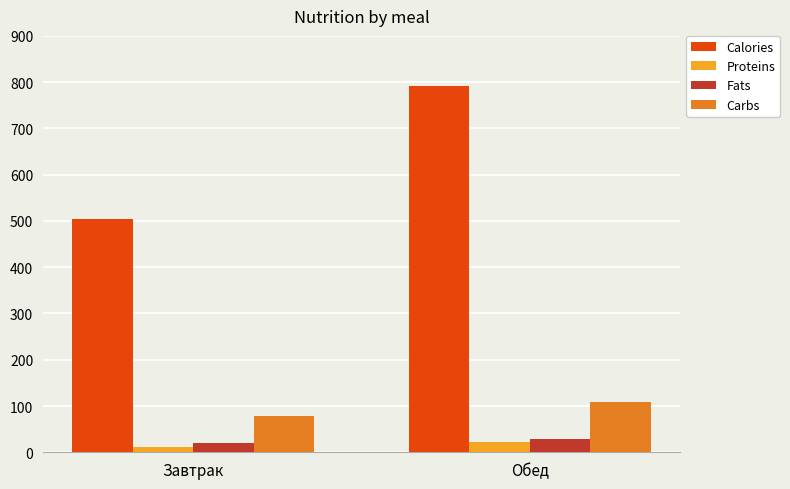

Where does the Fats series first go above 29?

Обед